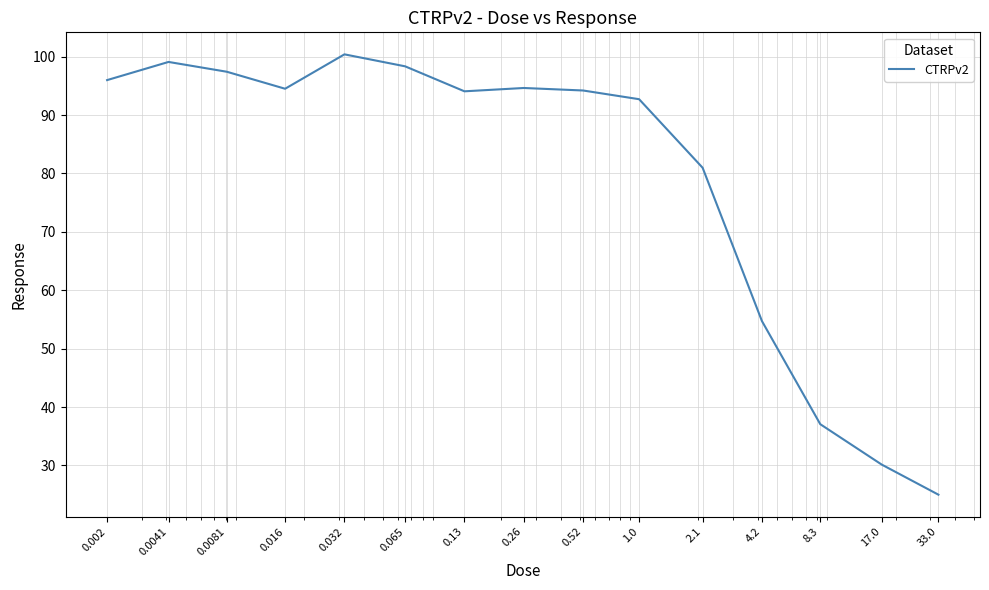

What is the maximum value shown in the chart?

100.4